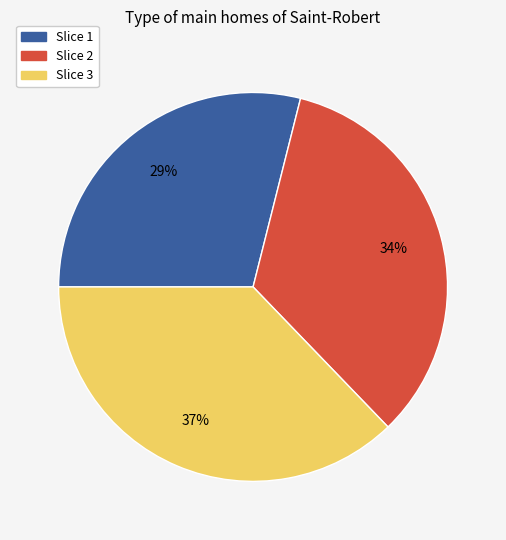

To the nearest percent, what is the average slice percentage?

33%